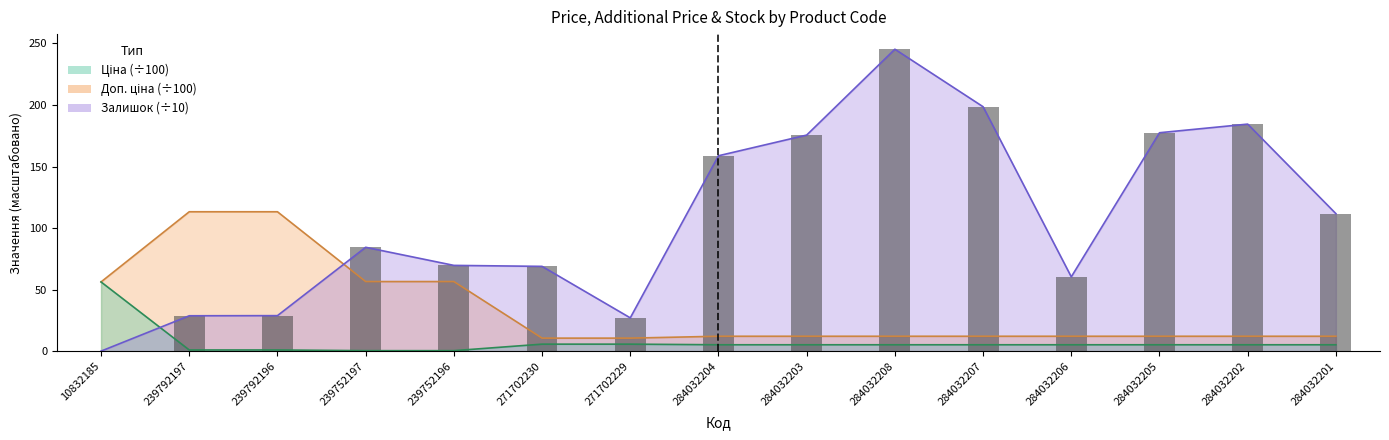

Is it true that the value at 284032206 is 13.0?

False